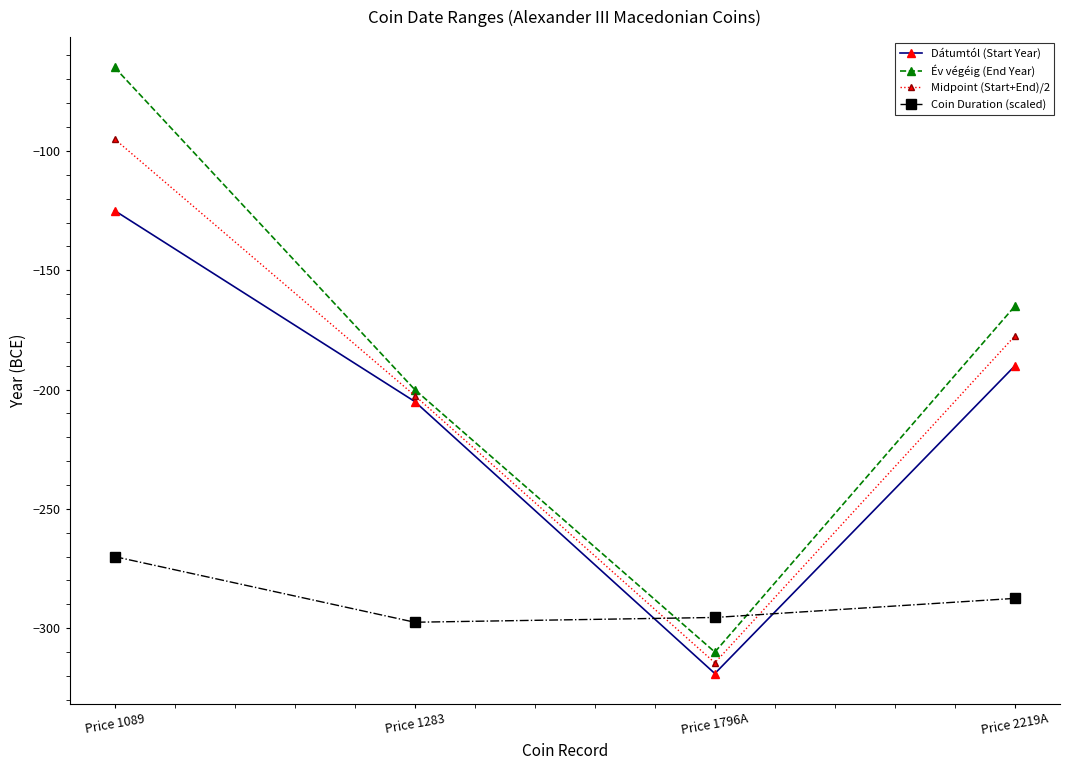

What is the spread (max minus min) of values at Price 1283?

97.5